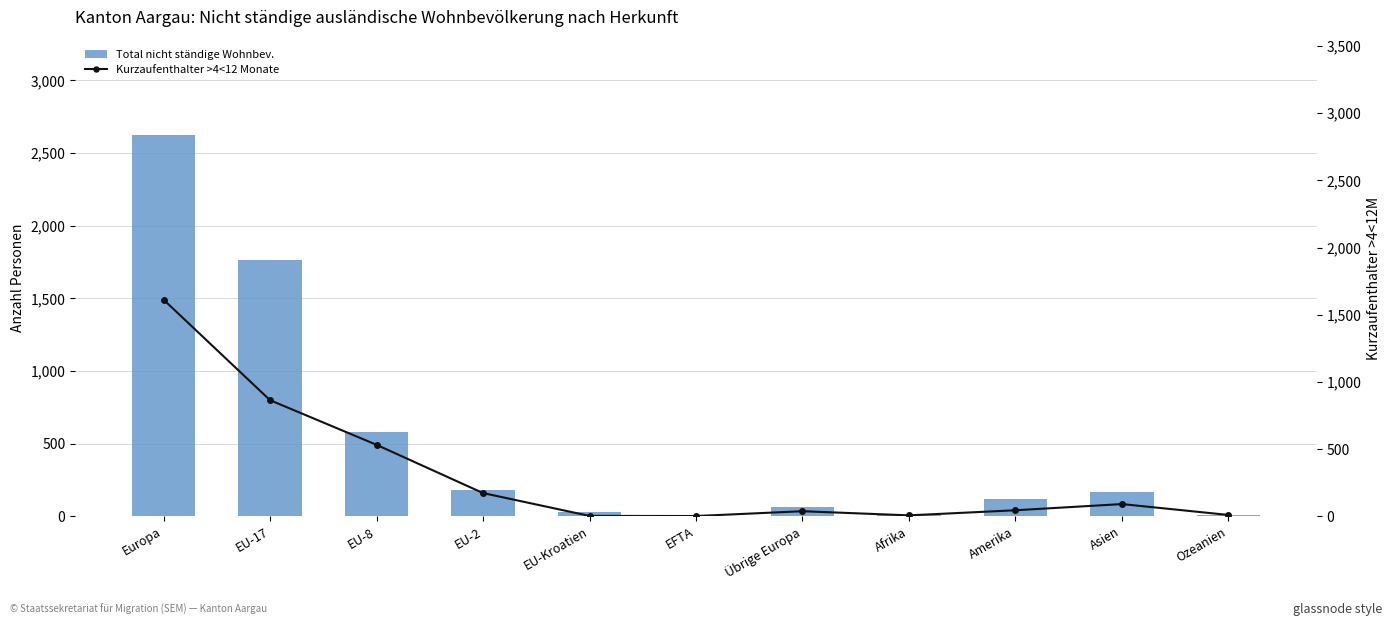

What value does the Total nicht ständige Wohnbev. series have at Amerika, to the nearest 100?

100